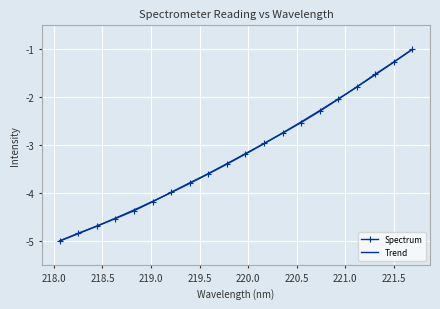

What is the sum of all values?

-63.7